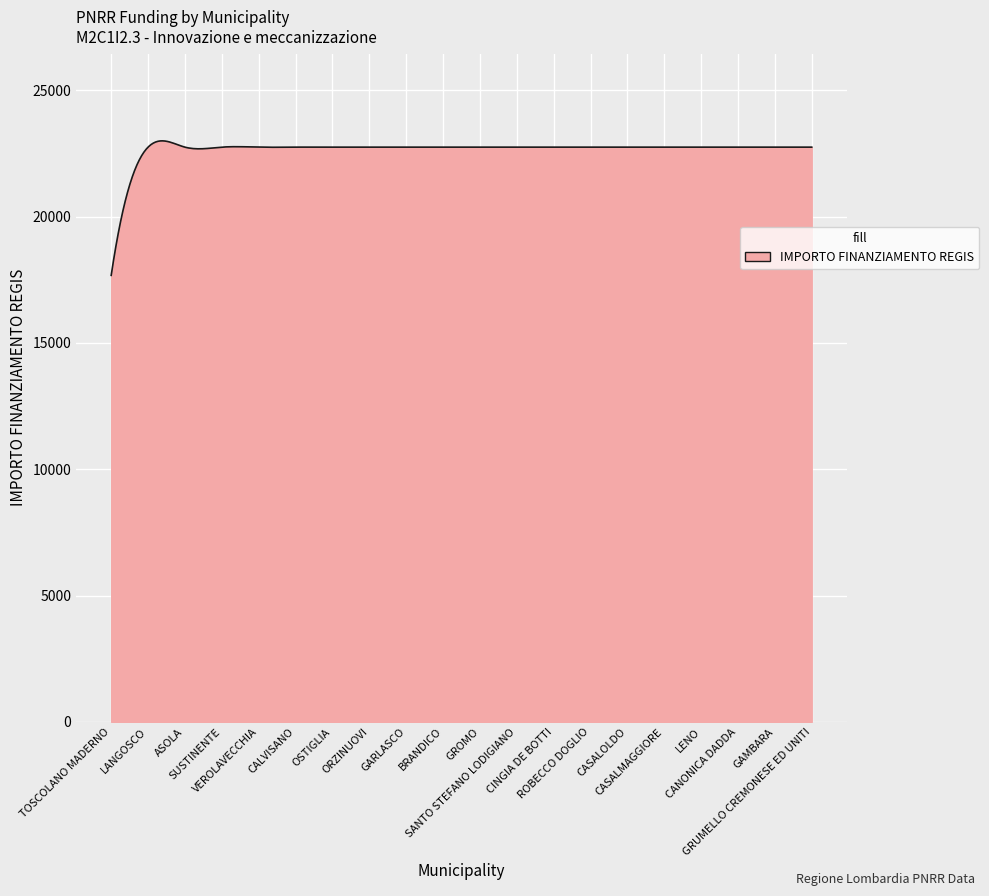

Count the number of data series in this chart.

1